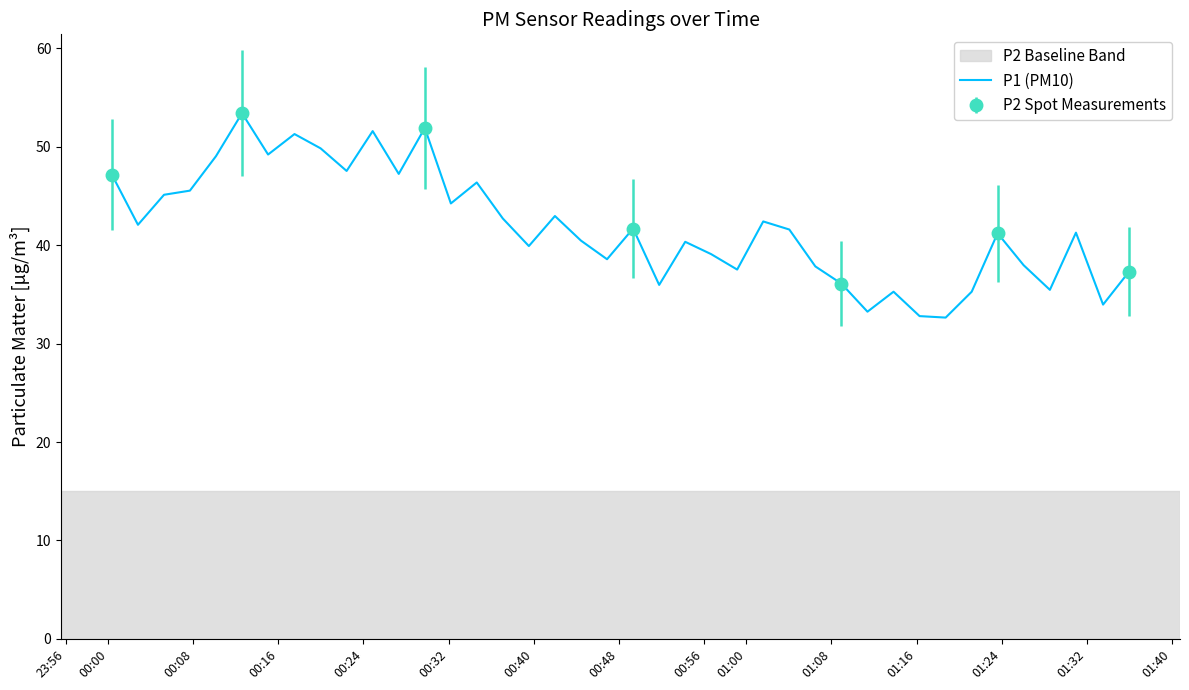

What is the smallest value displayed?

32.6